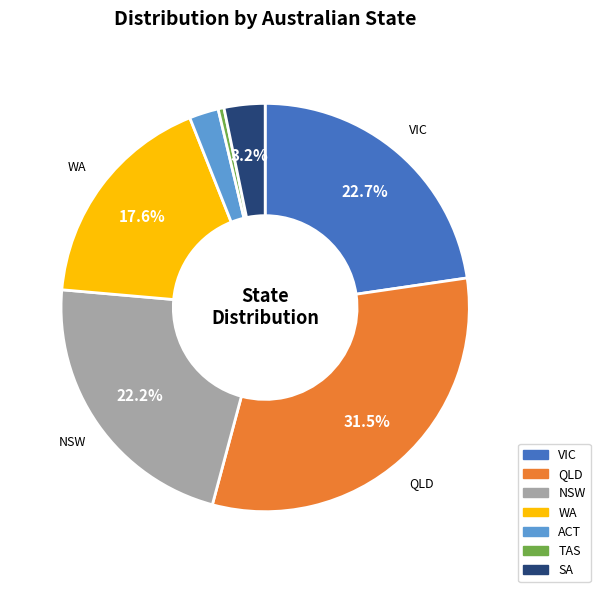

How much of the chart is everything except QLD?

68.5%